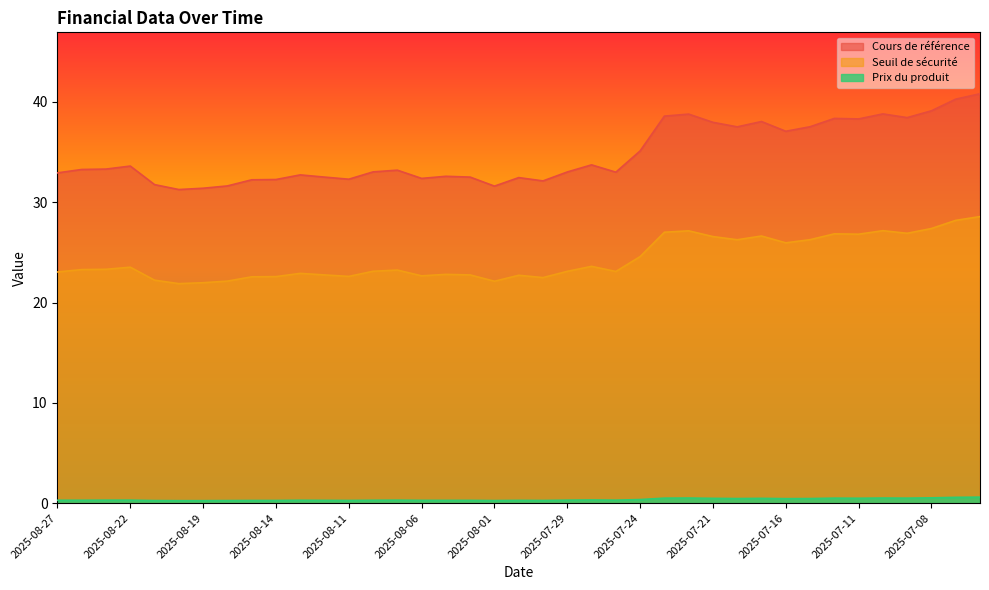

Which category has the highest value across all series?

2025-07-03